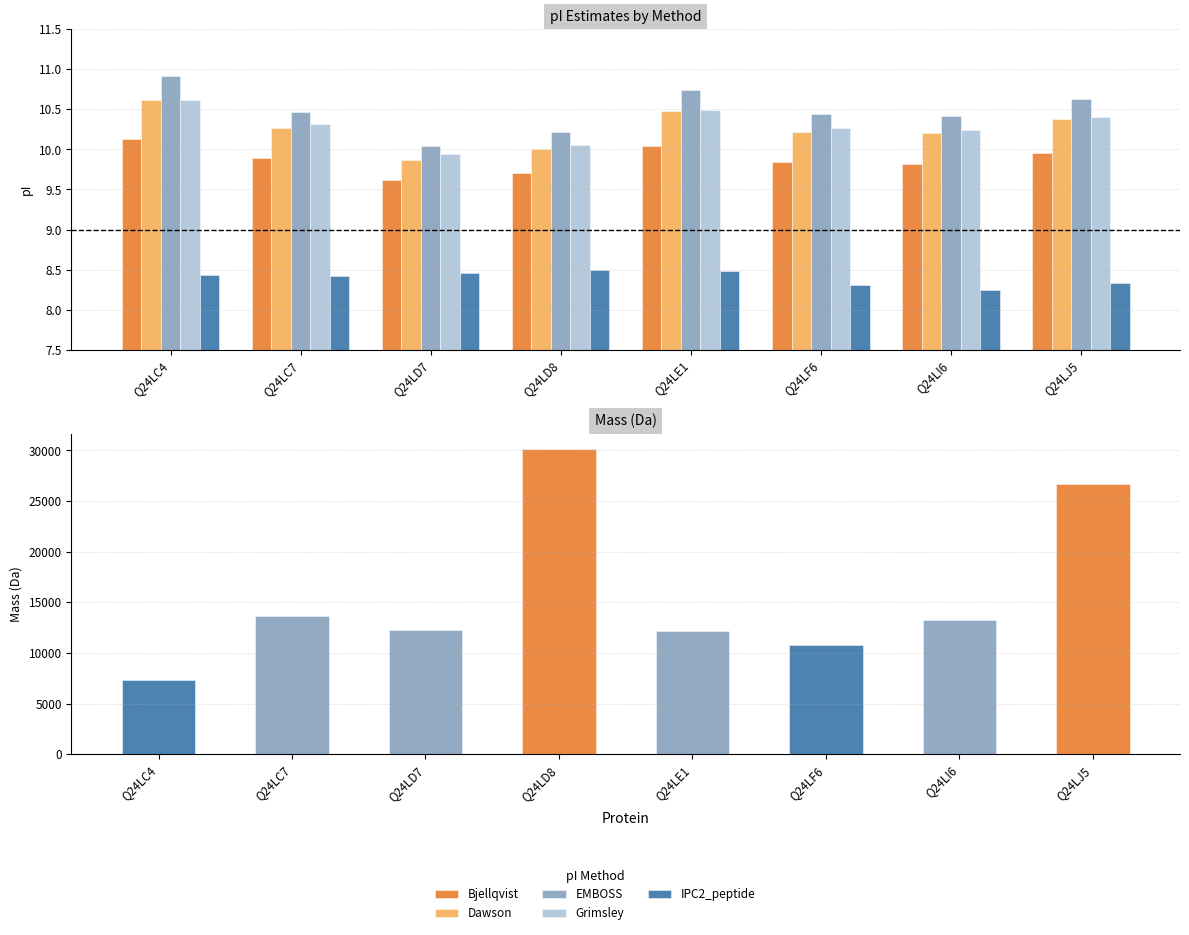

Where is Dawson nearest to the value 10?

Q24LD8